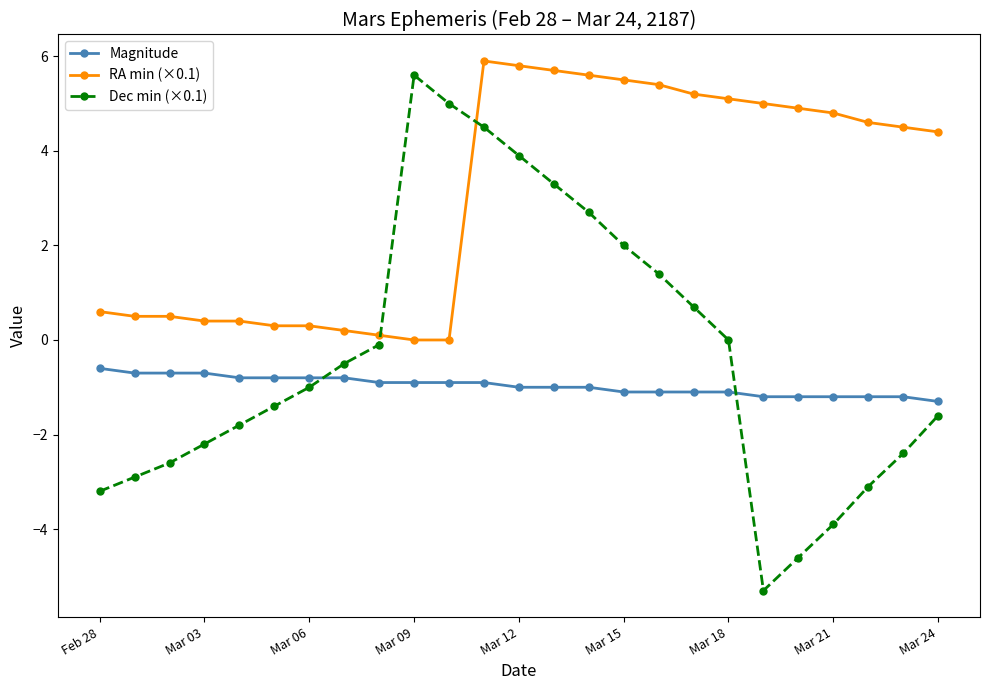

Which series has the widest spread of values?

Dec min (×0.1)